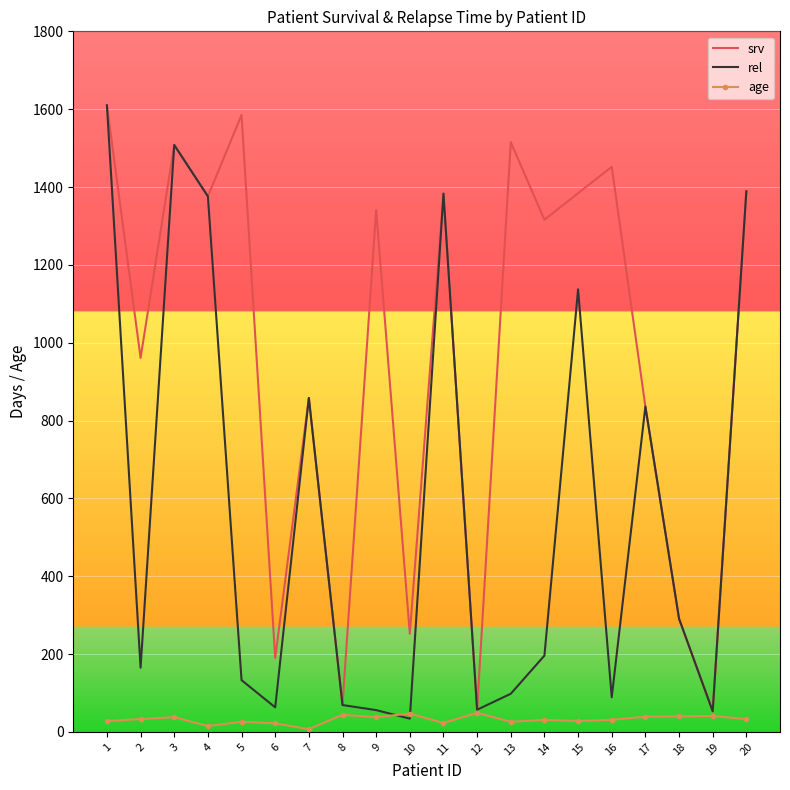

Between 4 and 13, which series saw the biggest shift?

rel